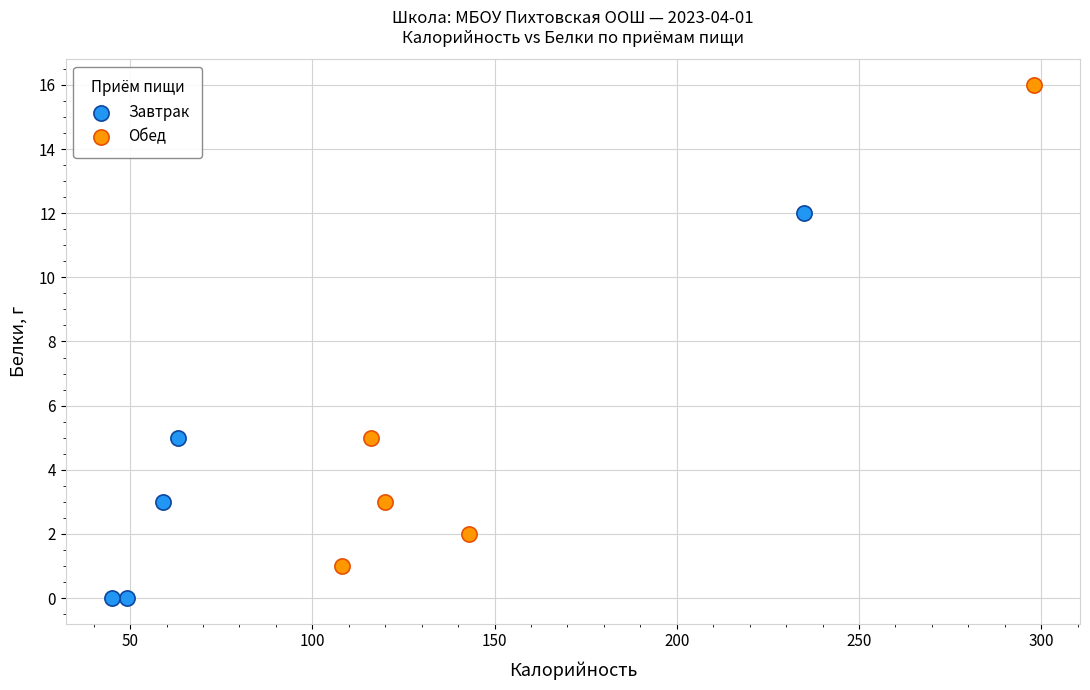

Which series has the largest Y range (max minus min)?

Обед